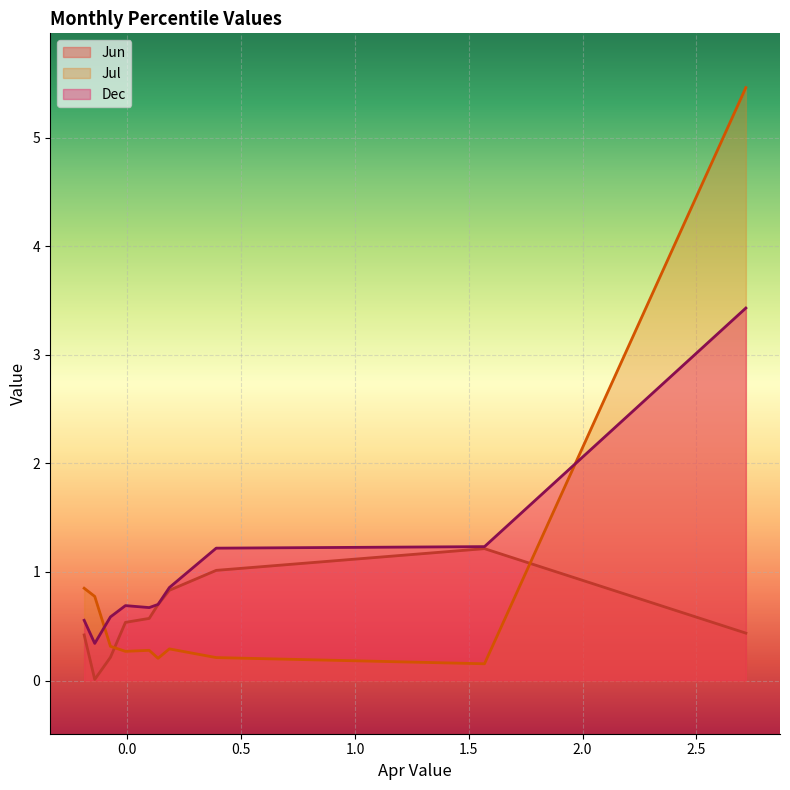

True or false: Dec and Jun intersect in this chart.

False